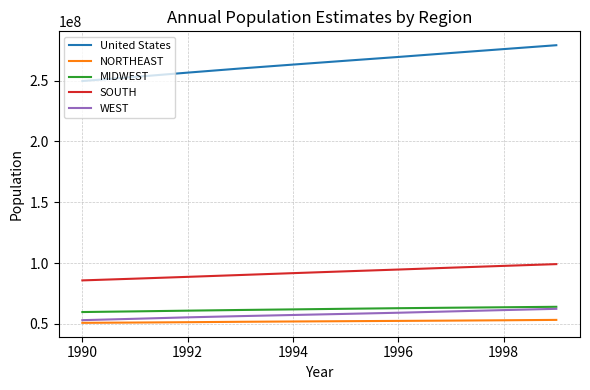

What is the greatest value displayed?

279040168